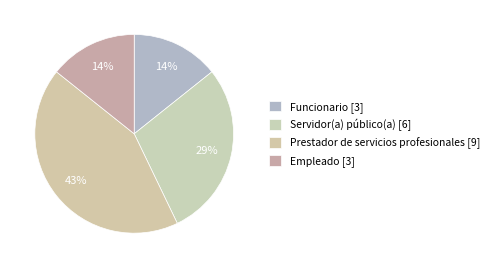

Count the number of slices in the pie.

4